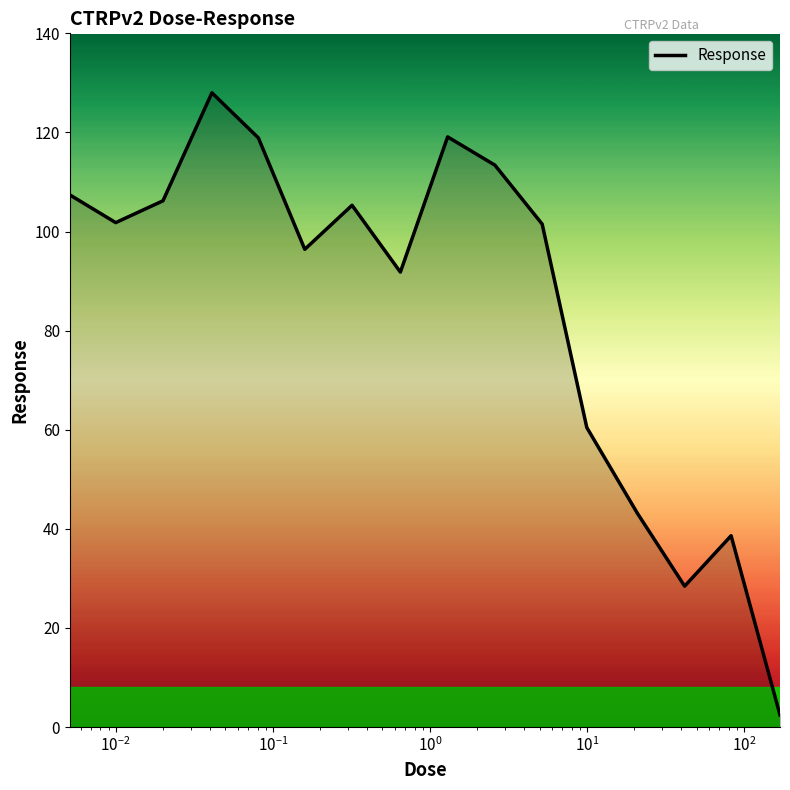

What is the difference between the maximum and minimum values?

125.6